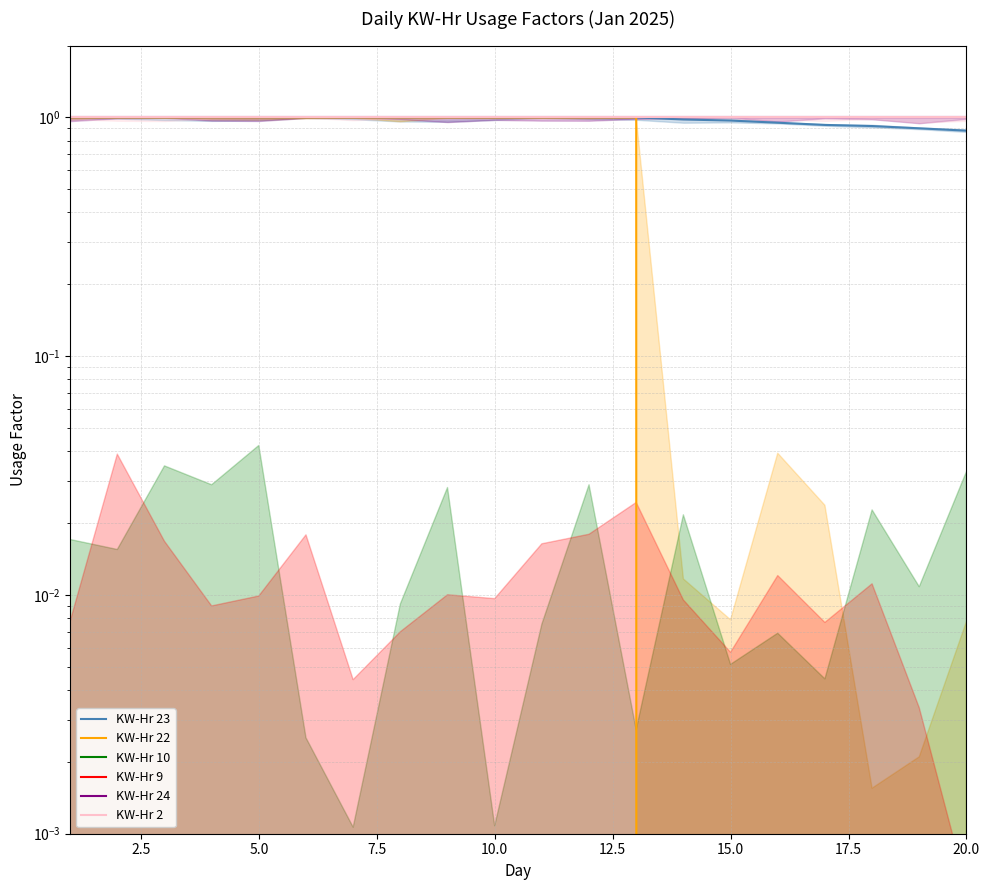

The value of KW-Hr 23 at 15 is 0.9. True or false?

True